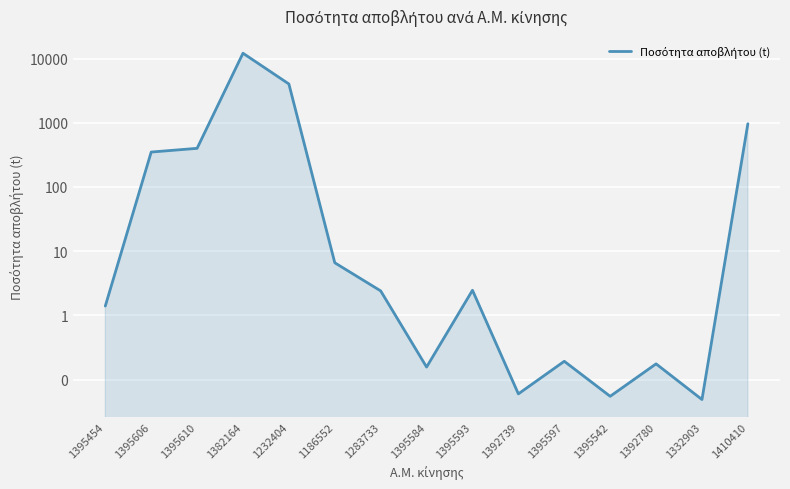

Reading right to left, extract all data points from this chart.

1410410=966.0	1332903=0.0	1392780=0.2	1395542=0.1	1395597=0.2	1392739=0.1	1395593=2.5	1395584=0.2	1283733=2.4	1186552=6.6	1232404=4020.3	1382164=12107.0	1395610=400.0	1395606=350.0	1395454=1.4